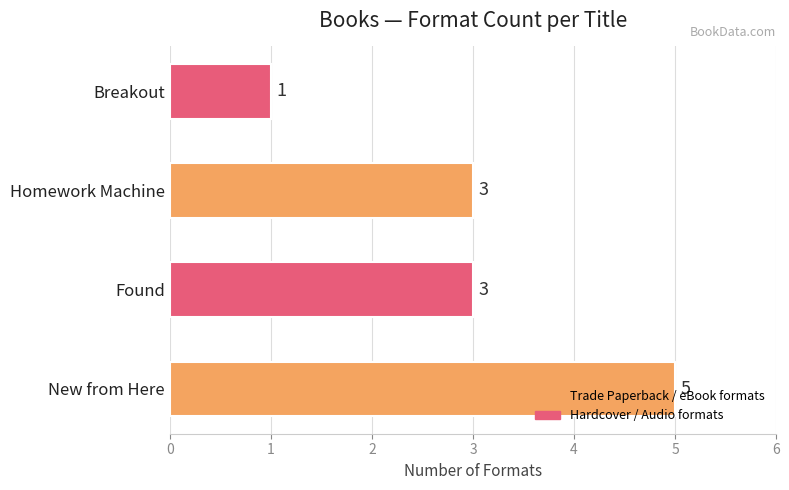

What is the sum of all values?

12